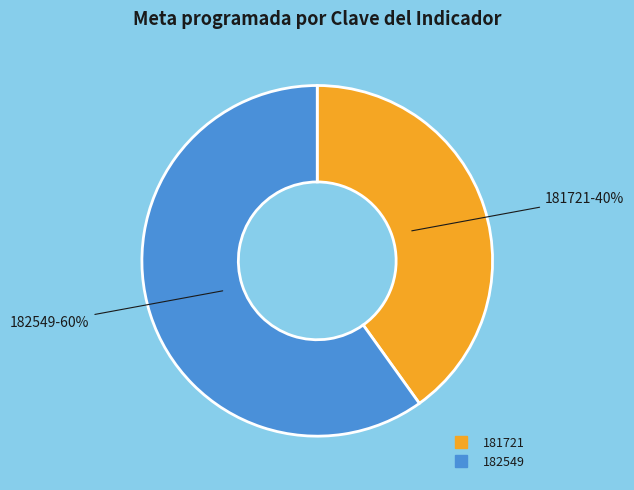

How many slices are in this pie chart?

2